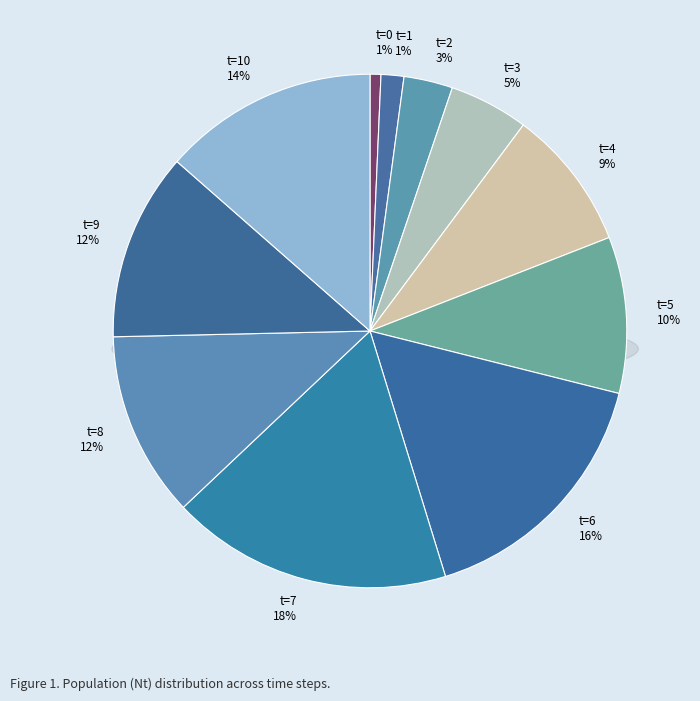

How many segments does this pie chart have?

11